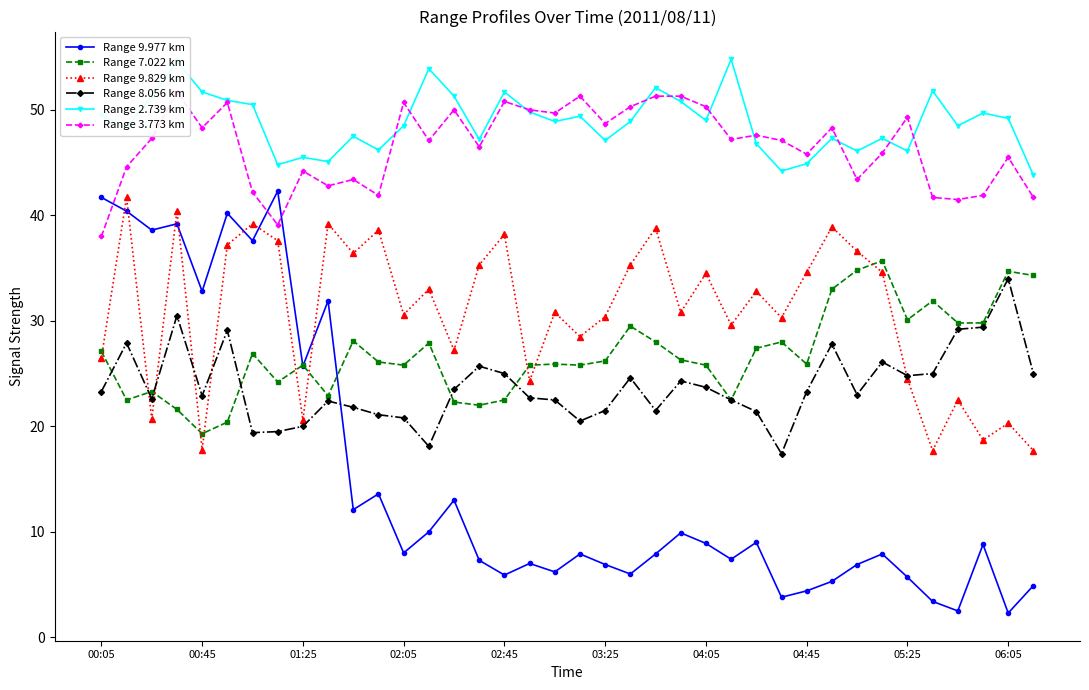

What is the maximum value for Range 9.977 km?

42.3